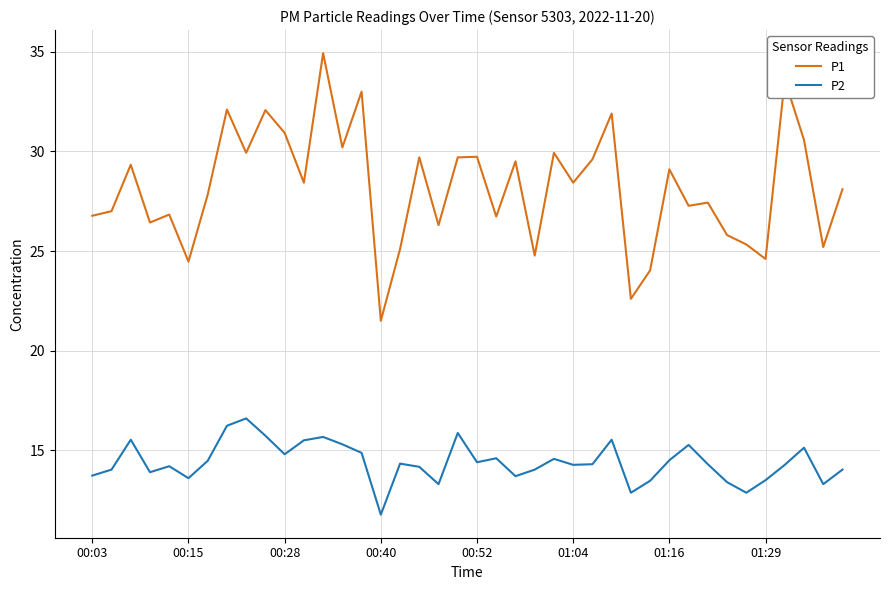

True or false: P1 and P2 cross at least once.

False